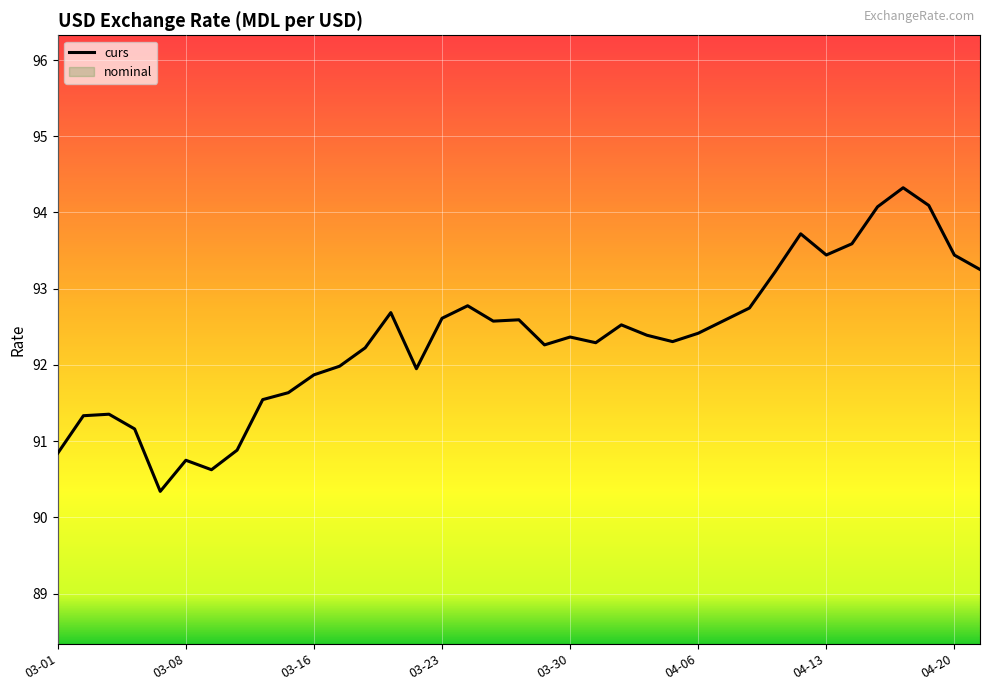

What is the difference between the maximum and minimum values?

4.0